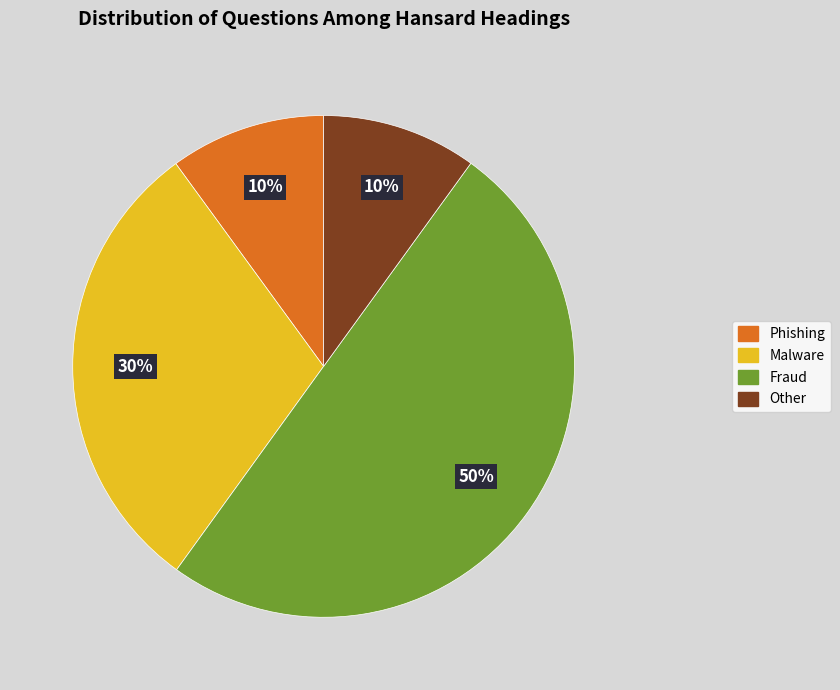

The Malware slice represents 30% of the pie. True or false?

True